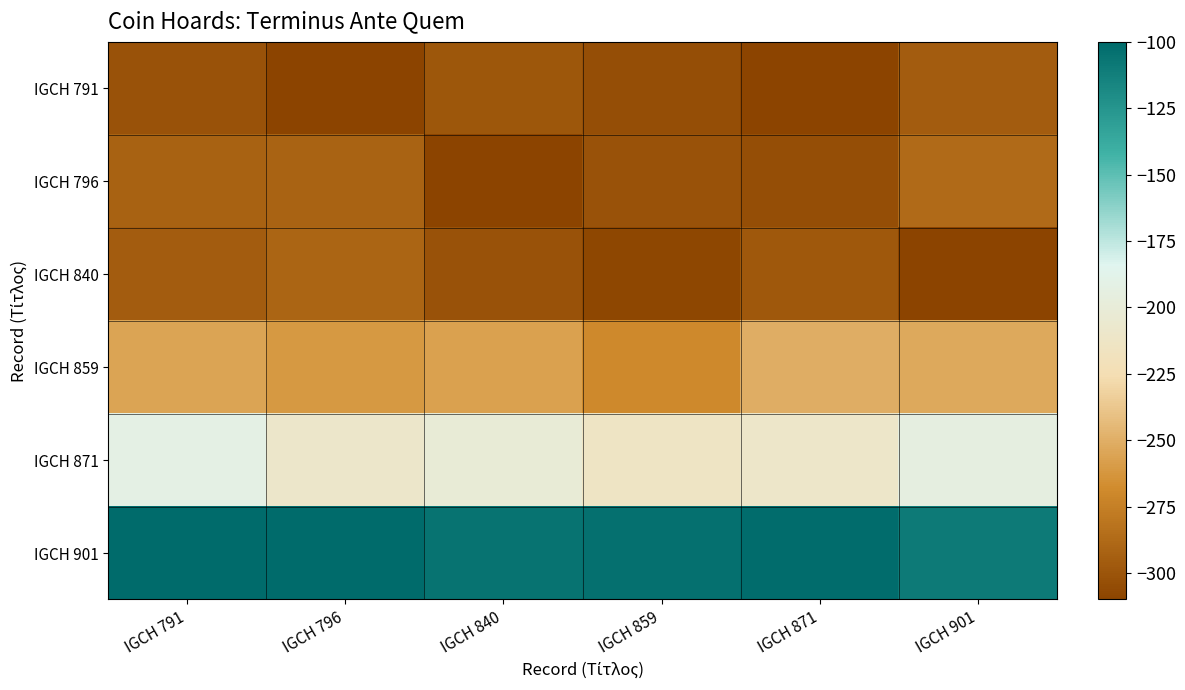

Reading left to right, extract all data points from this chart.

IGCH 791: IGCH 791=-301.8	IGCH 796=-310.0	IGCH 840=-299.2	IGCH 859=-304.1	IGCH 871=-310.0	IGCH 901=-295.7
IGCH 796: IGCH 791=-292.2	IGCH 796=-291.4	IGCH 840=-310.0	IGCH 859=-301.5	IGCH 871=-303.9	IGCH 901=-287.2
IGCH 840: IGCH 791=-295.7	IGCH 796=-290.3	IGCH 840=-301.7	IGCH 859=-308.2	IGCH 871=-298.4	IGCH 901=-310.0
IGCH 859: IGCH 791=-255.2	IGCH 796=-261.1	IGCH 840=-257.3	IGCH 859=-269.4	IGCH 871=-250.9	IGCH 901=-253.2
IGCH 871: IGCH 791=-191.6	IGCH 796=-209.2	IGCH 840=-201.0	IGCH 859=-213.7	IGCH 871=-210.4	IGCH 901=-194.5
IGCH 901: IGCH 791=-100.0	IGCH 796=-100.0	IGCH 840=-105.2	IGCH 859=-103.9	IGCH 871=-100.9	IGCH 901=-109.3